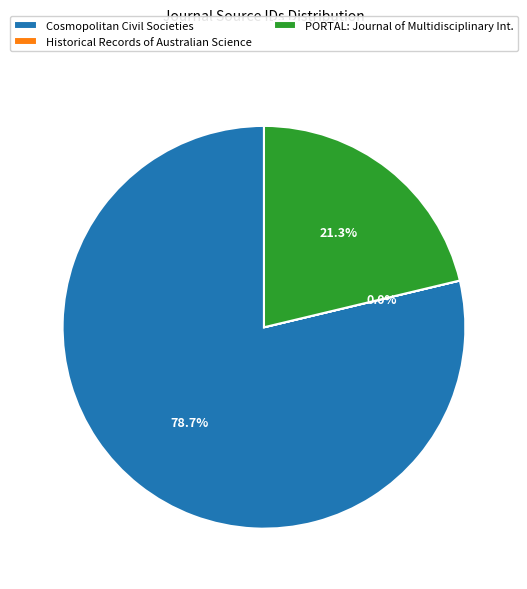

Which slice is the largest?

Cosmopolitan Civil Societies